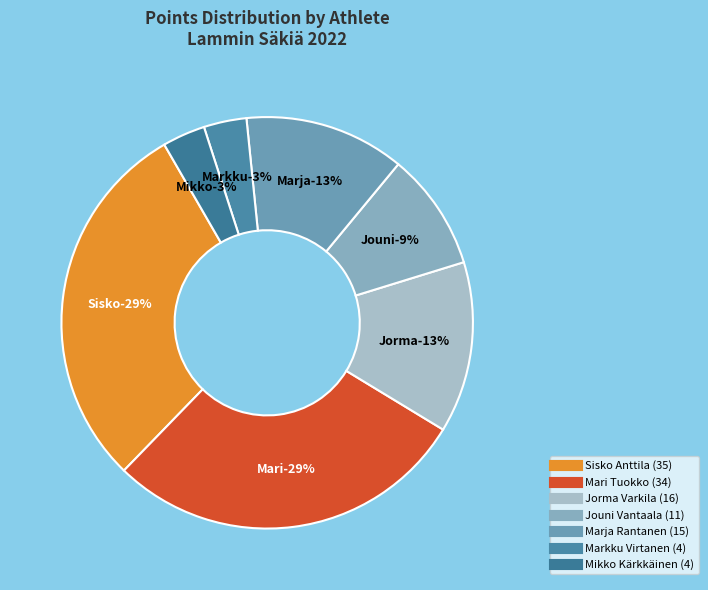

Is Marko Lassila the majority of the pie?

No